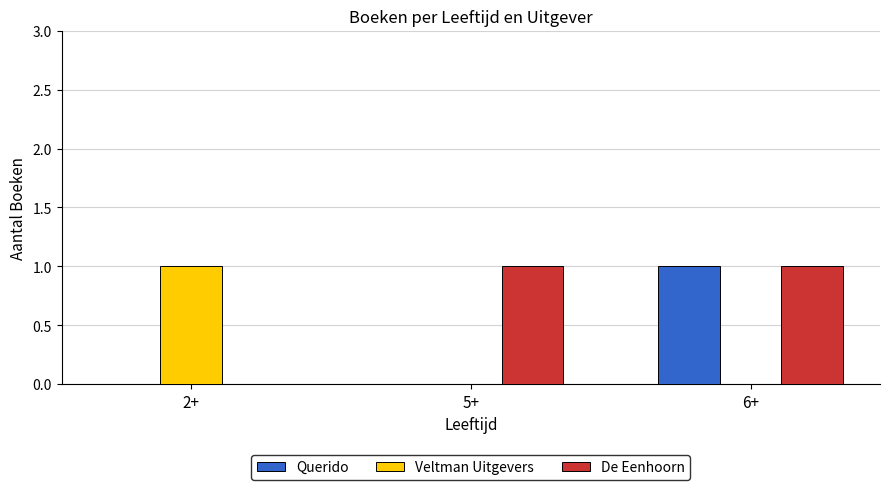

What is the spread (max minus min) of values at 6+?

1